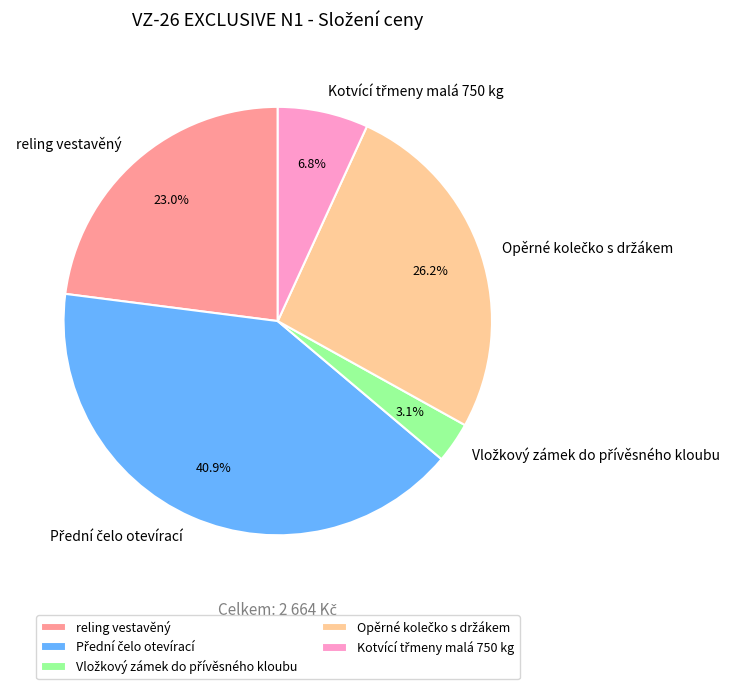

To the nearest percent, what is the average slice percentage?

20%